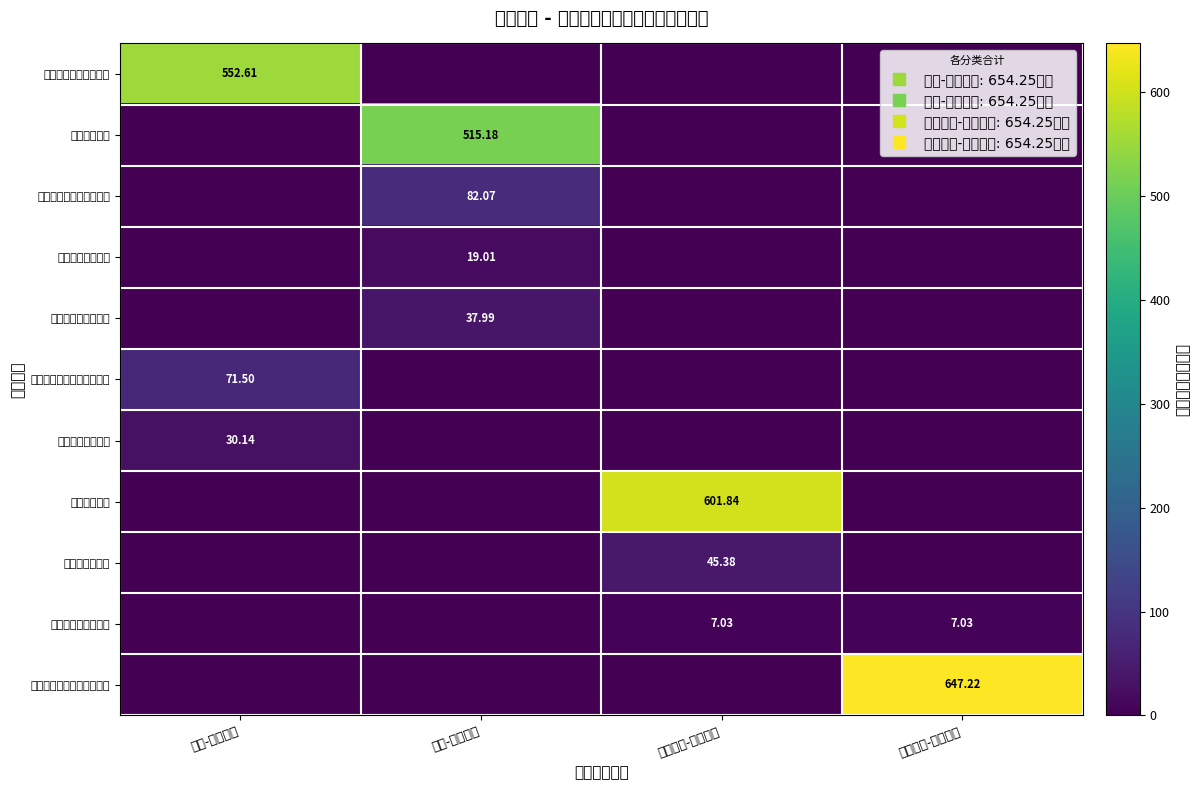

Is the value of 工资福利支出 at 部门分类-本年预算 greater than the value of 七、卫生健康支出 at 收入-本年预算?

Yes